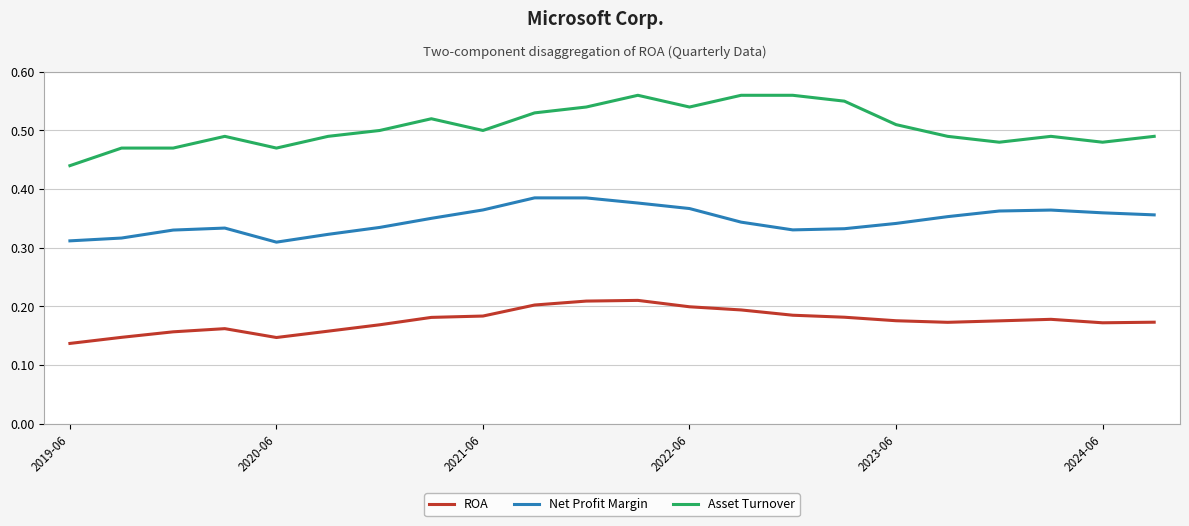

Which series has the widest spread of values?

Asset Turnover